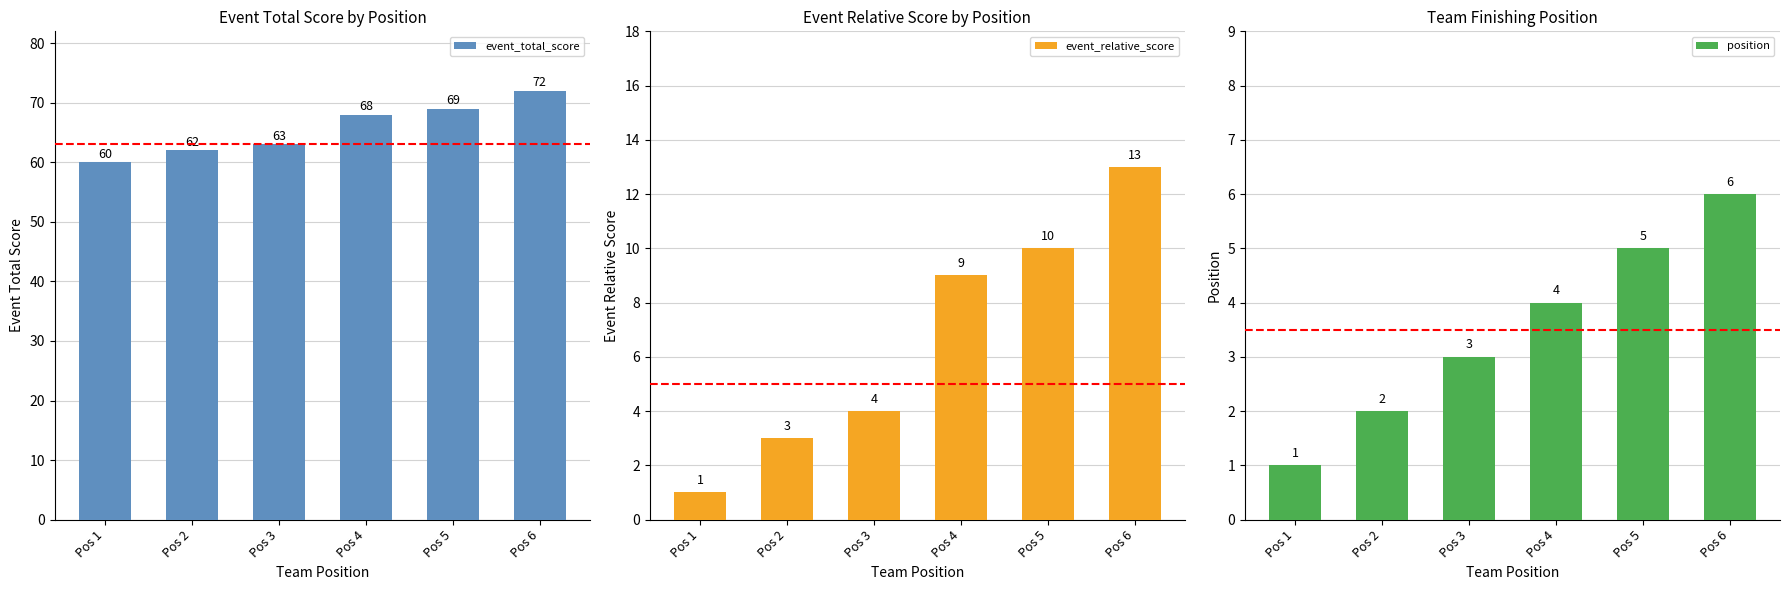

How many data points does each series have?

6